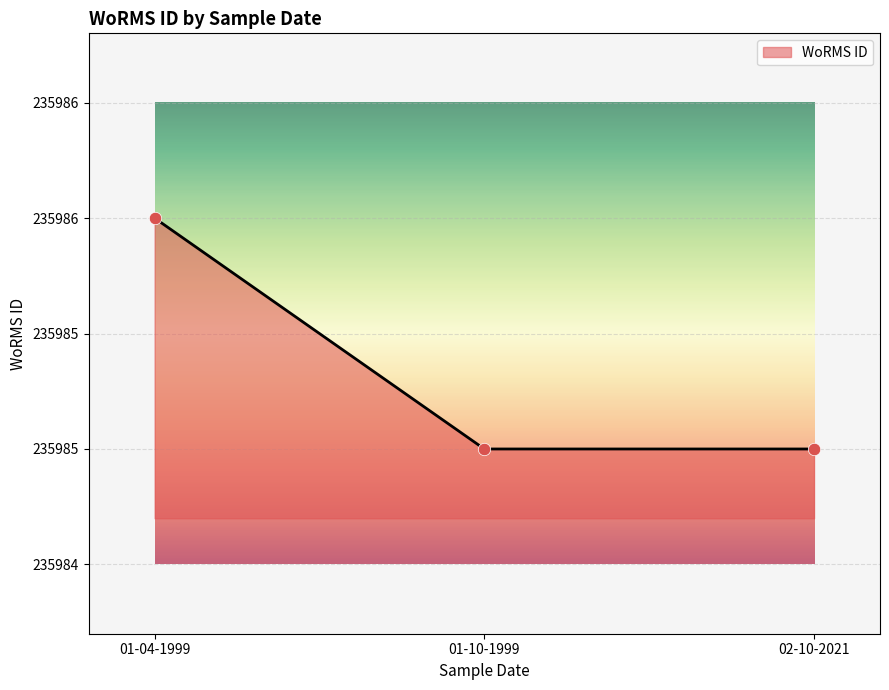

Does the chart have visible grid lines?

Yes